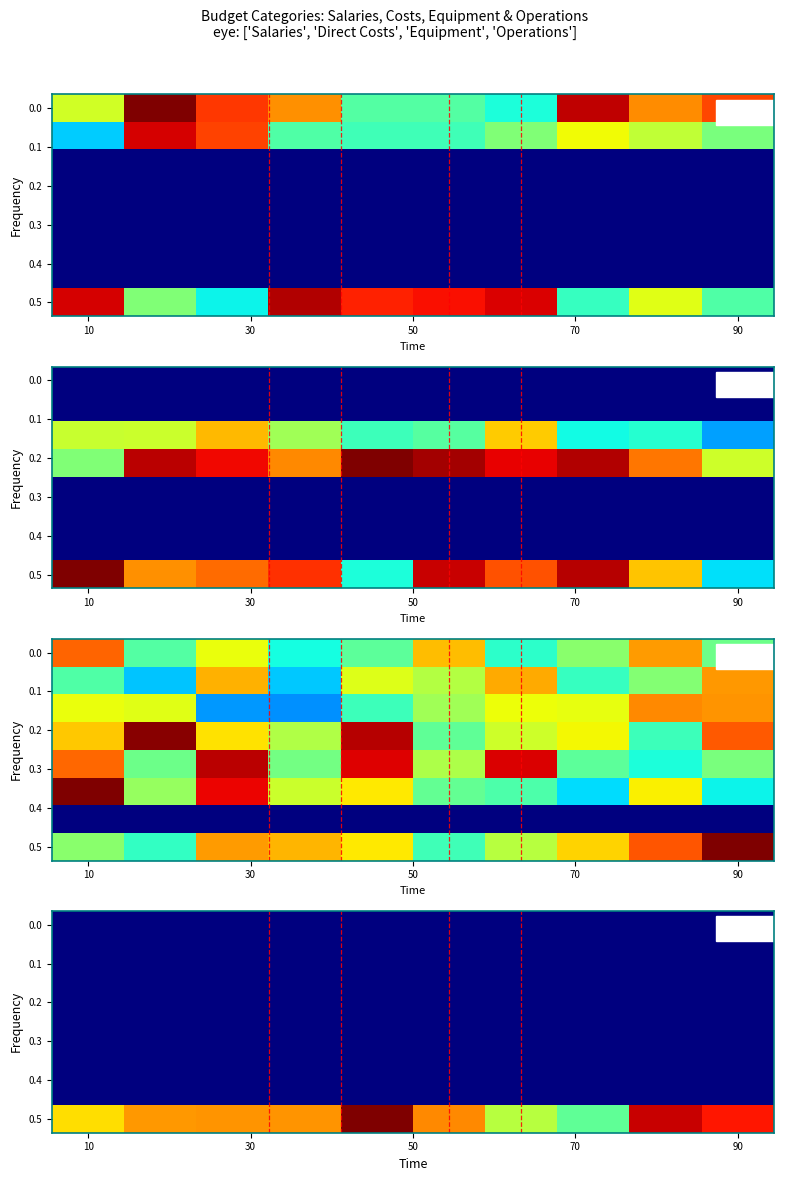

Between 9 and 7, which is larger?

9